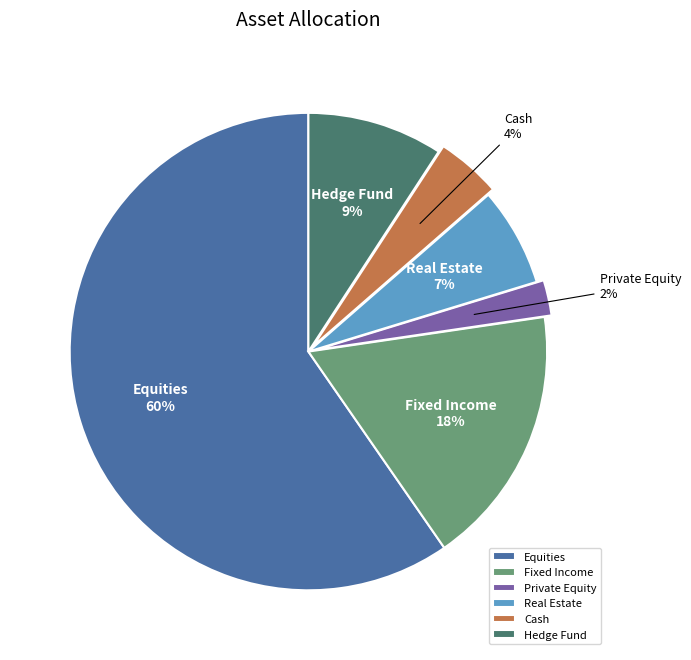

What is the smallest slice in the pie chart?

Private Equity